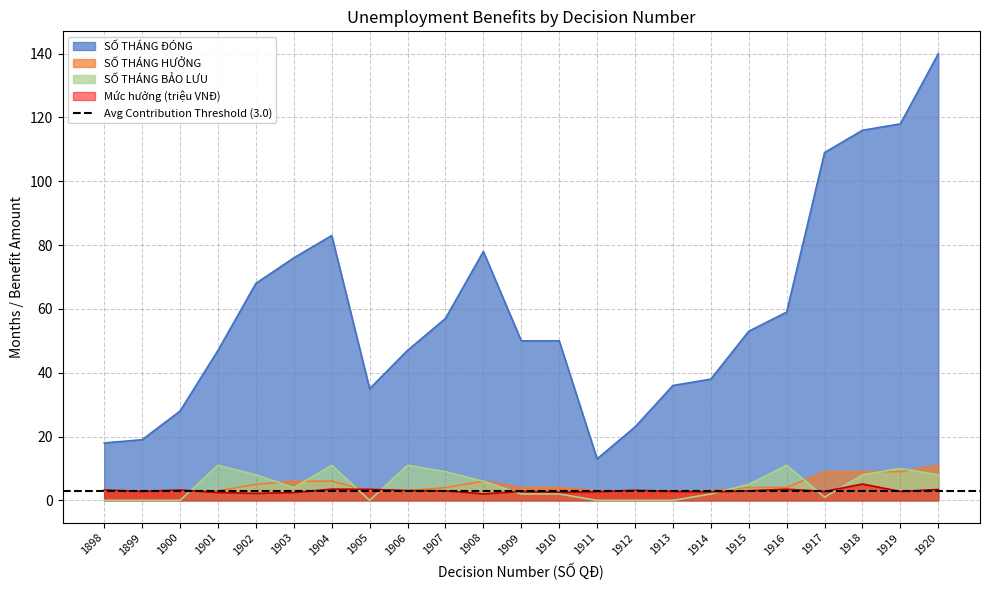

True or false: SỐ THÁNG ĐÓNG has a value of 50 at 1910.

True